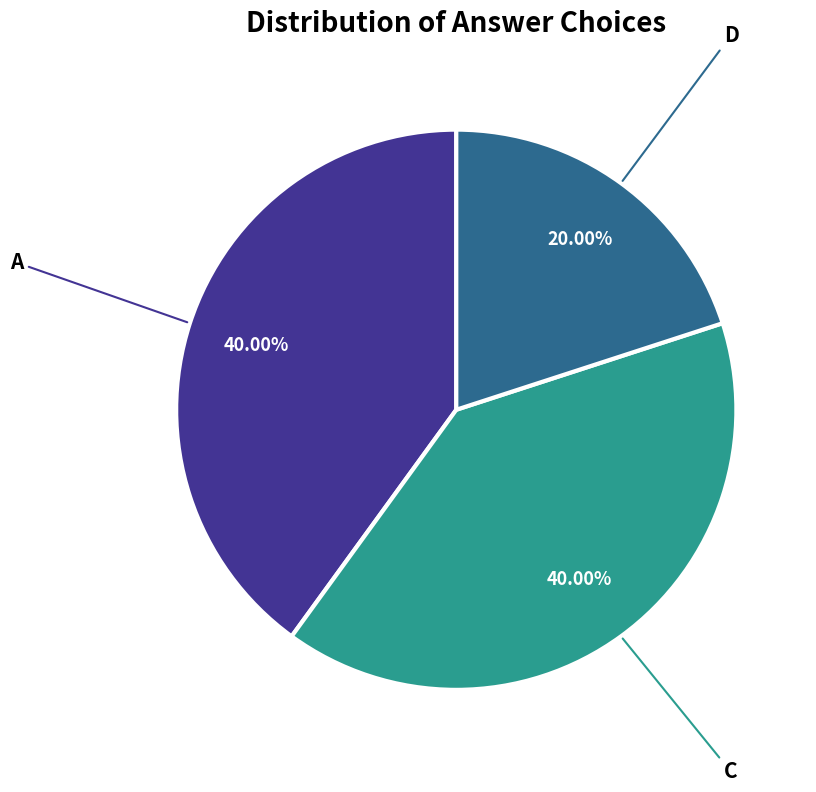

Count the number of slices in the pie.

3